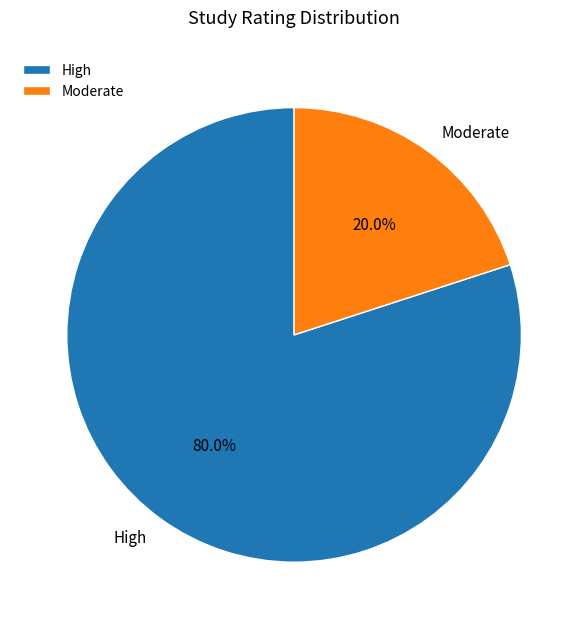

Between Moderate and High, which is larger?

High